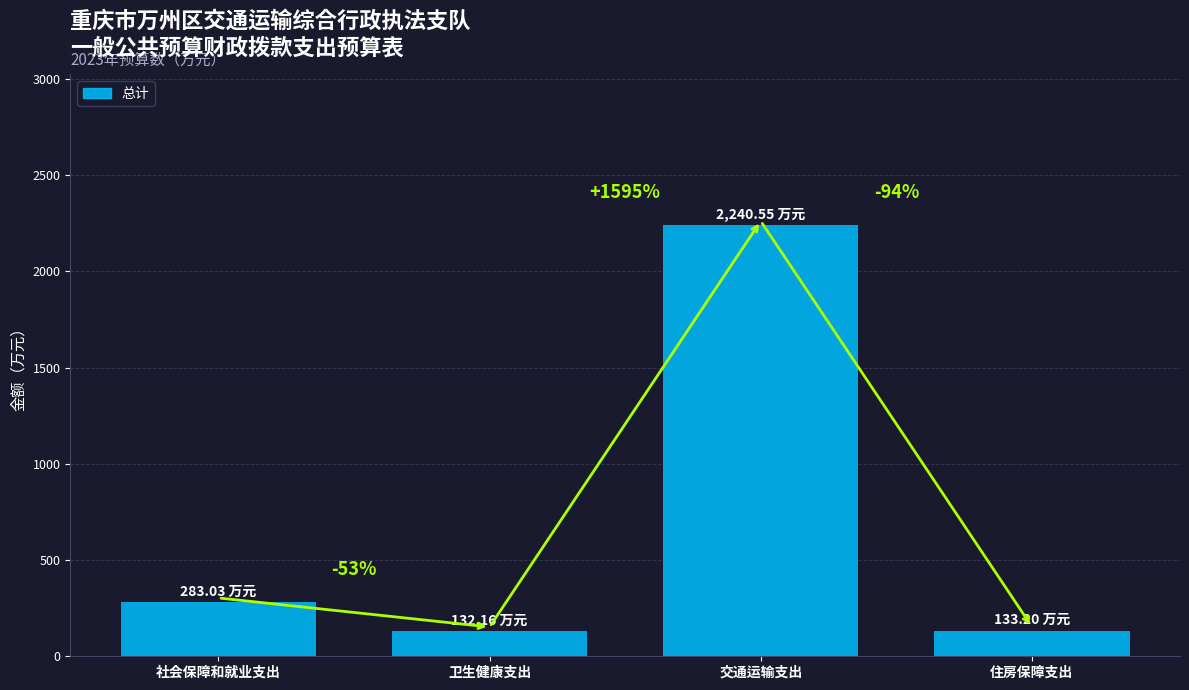

Reading left to right, what are all the values shown in this chart?

社会保障和就业支出=283.0	卫生健康支出=132.2	交通运输支出=2240.6	住房保障支出=133.2